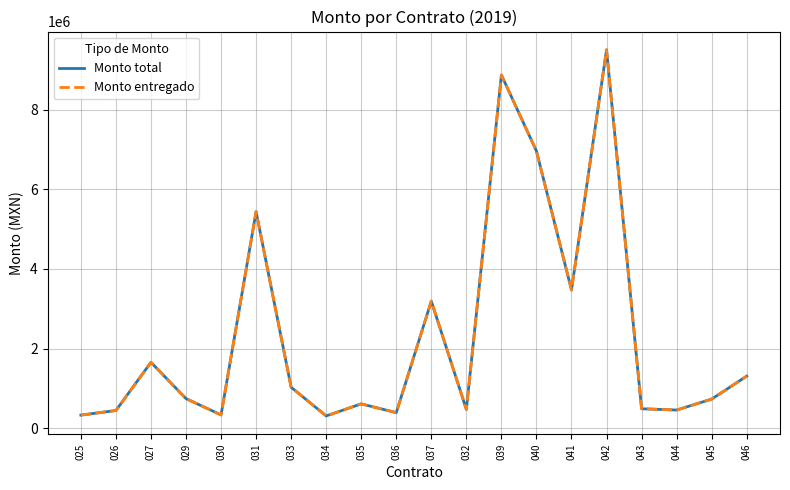

Does the chart display data point markers on the line(s)?

No